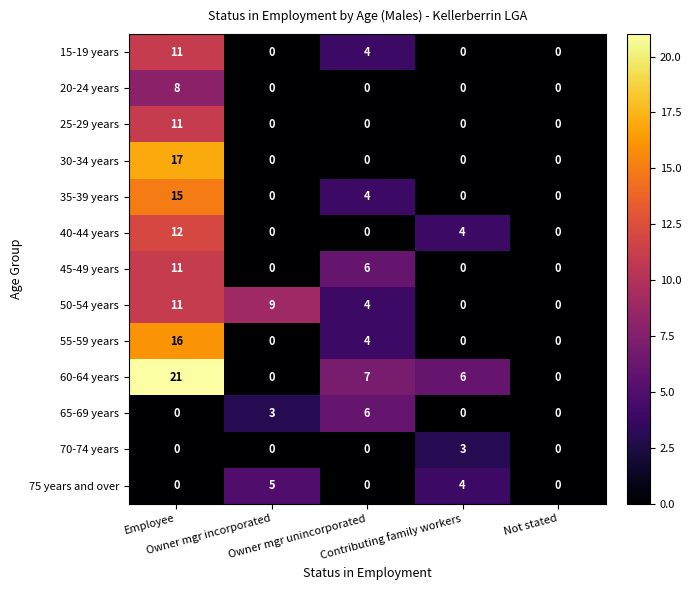

What is the sum of all 40-44 years values?

16